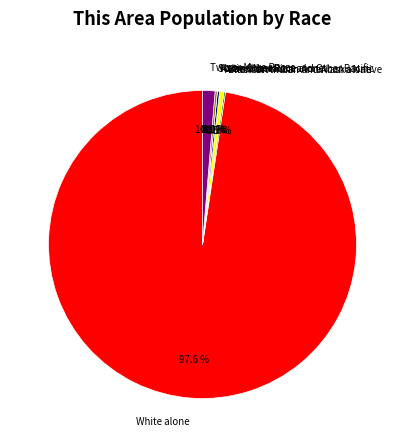

To the nearest percent, what is the average slice percentage?

14%